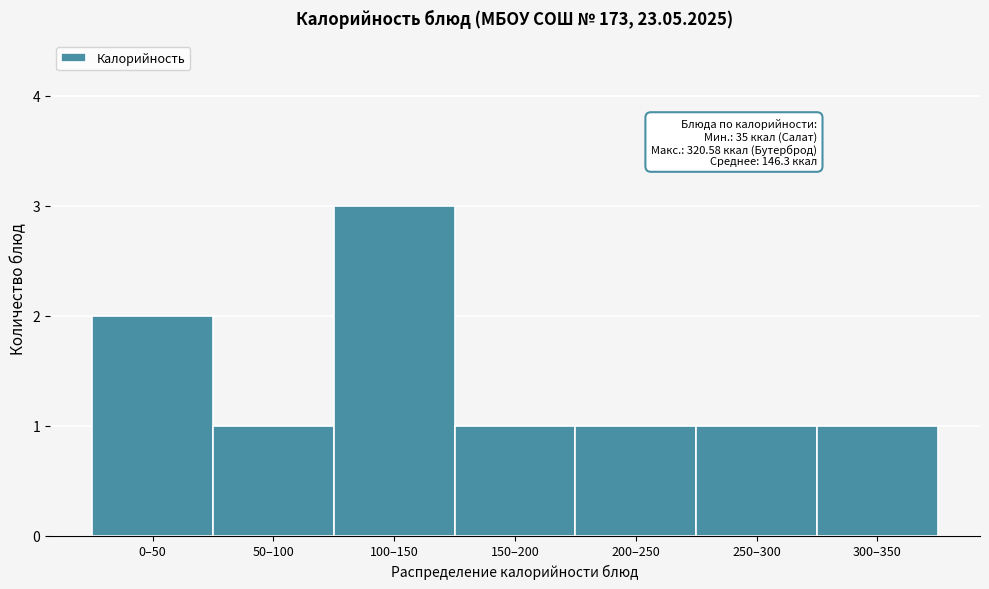

Reading left to right, what are all the values shown in this chart?

0–50=2	50–100=1	100–150=3	150–200=1	200–250=1	250–300=1	300–350=1